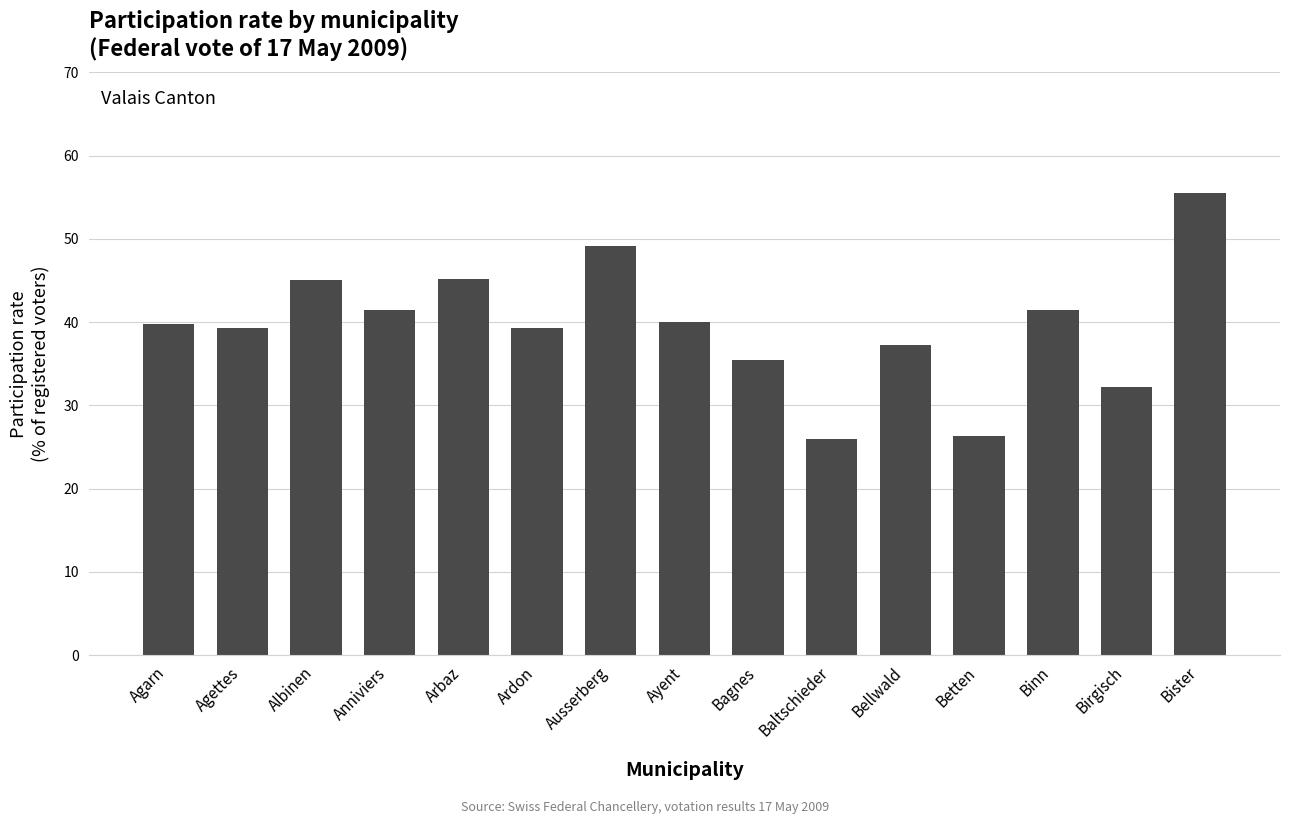

Is it true that the value at Betten is 39.4?

False